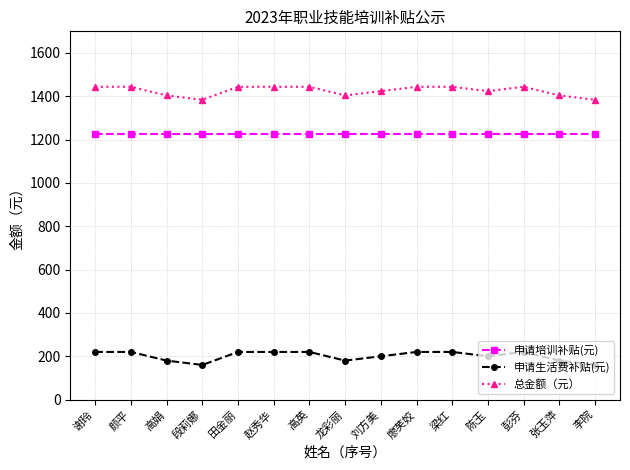

At which category does 申请生活费补贴(元) reach its first local valley?

段莉娜